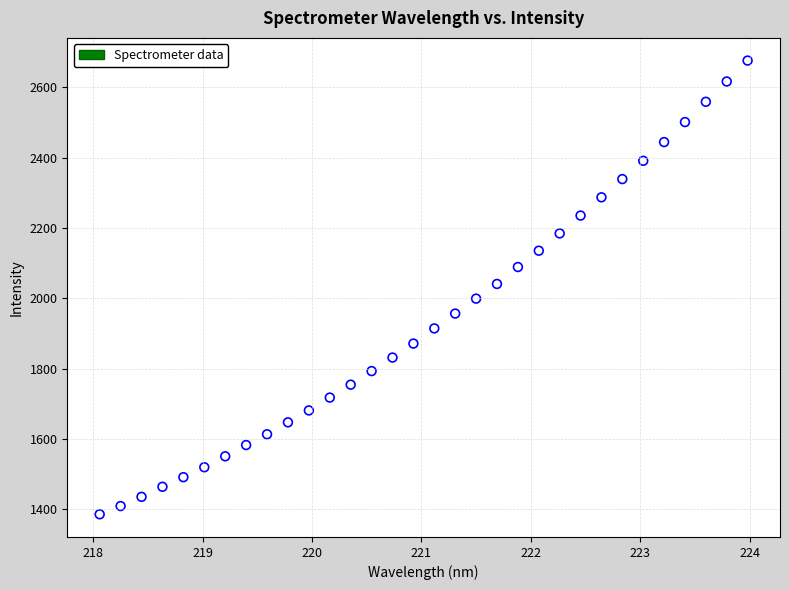

What is the range of Y values (max minus min)?

1291.2